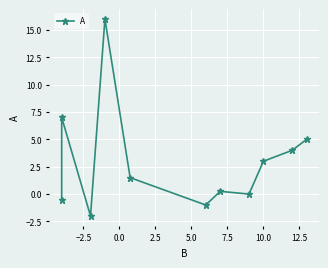

True or false: the data has more than 2 interior local peaks.

True